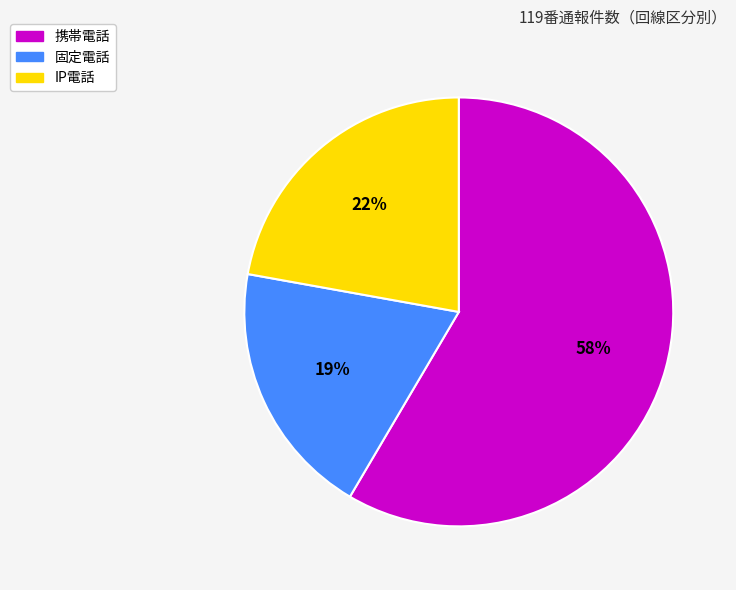

Which slice is the smallest?

固定電話